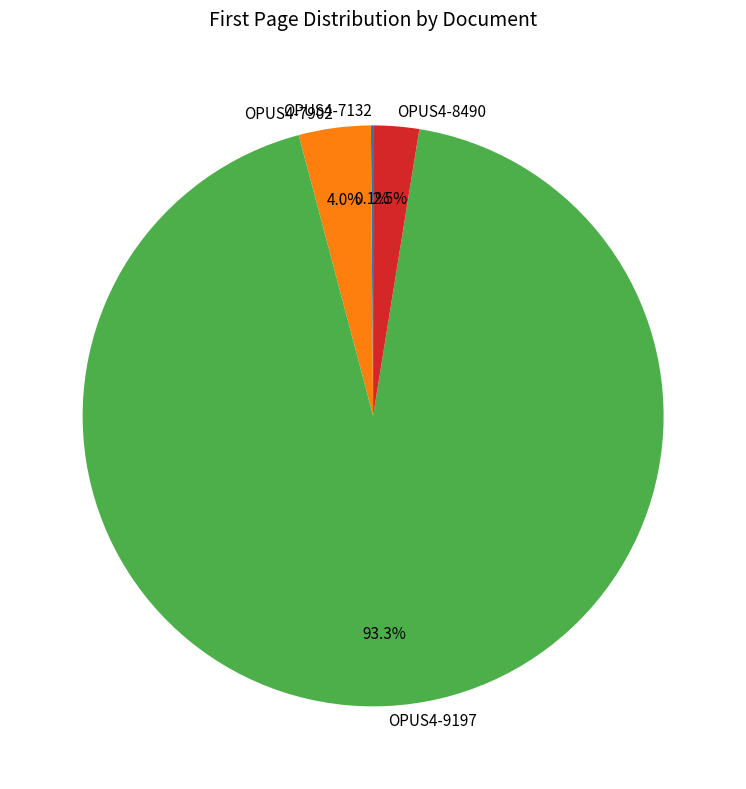

To the nearest percent, what is the difference between the largest and smallest slice percentages?

93%